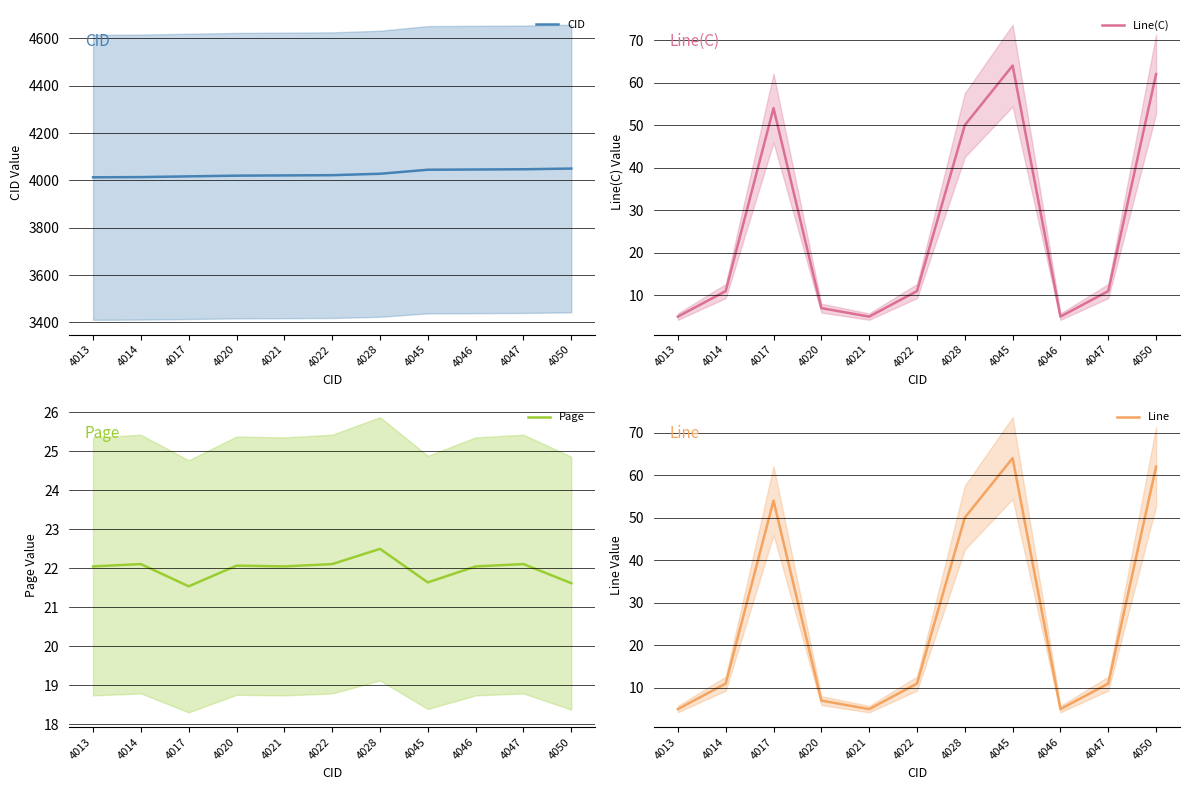

Which label corresponds to the smallest value in the chart?

4013